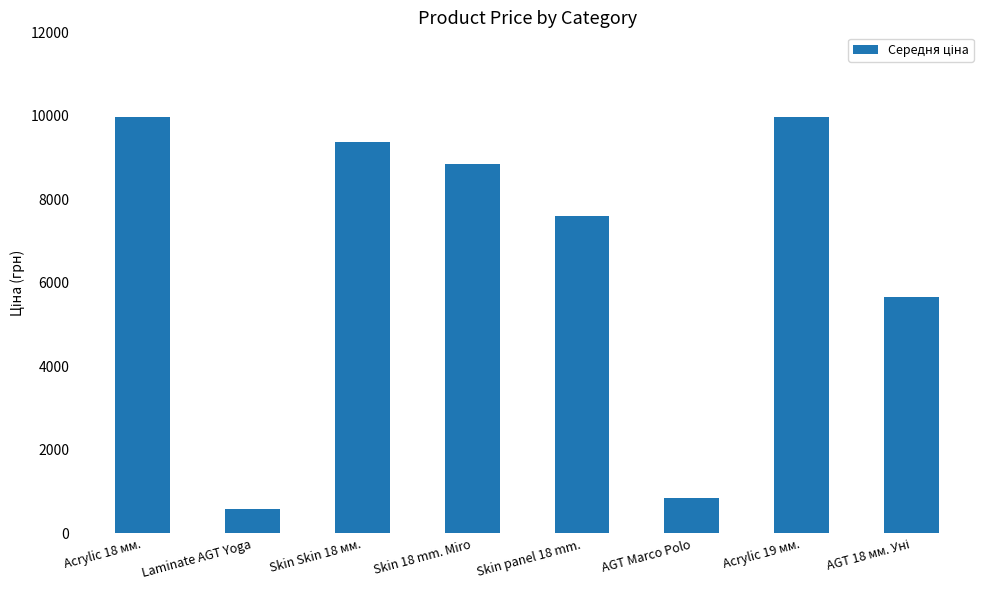

What is the sum of all values?

52899.3